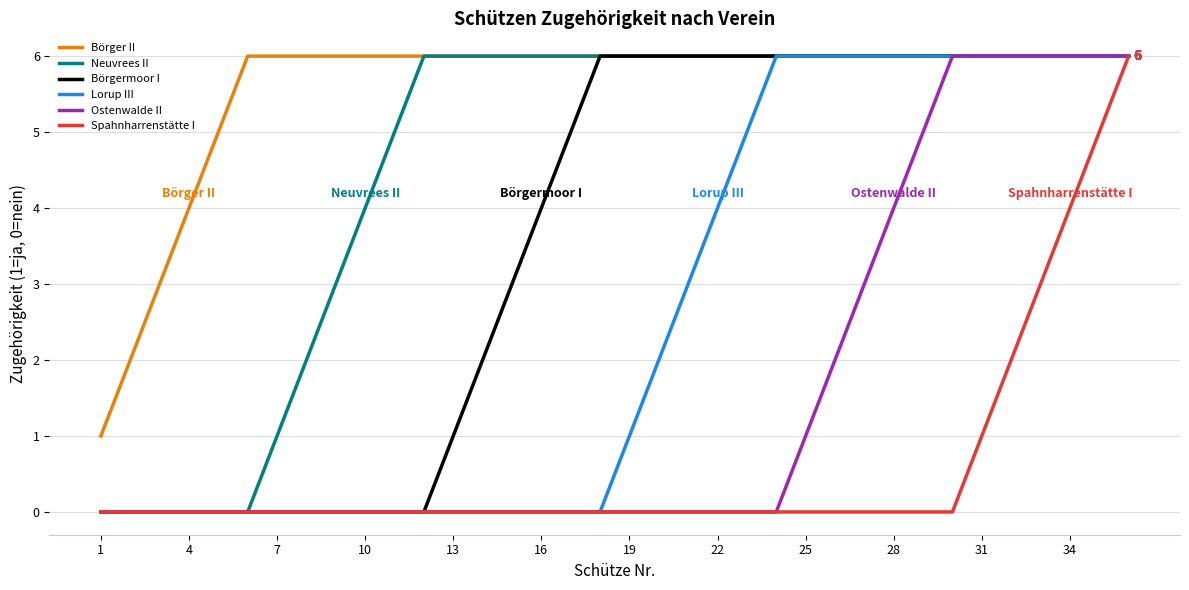

Which series has the largest total across all categories?

Börger II